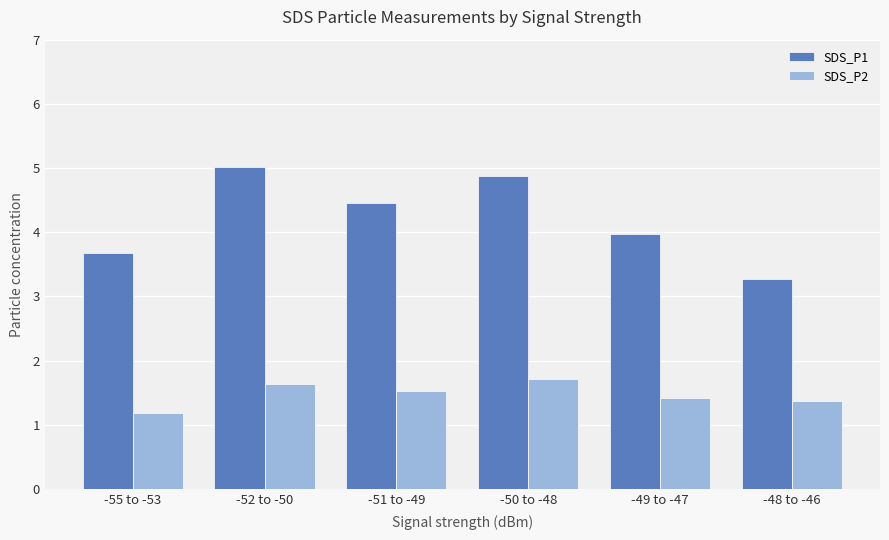

What is the value of the SDS_P1 bar at the 2nd from the left?

5.0